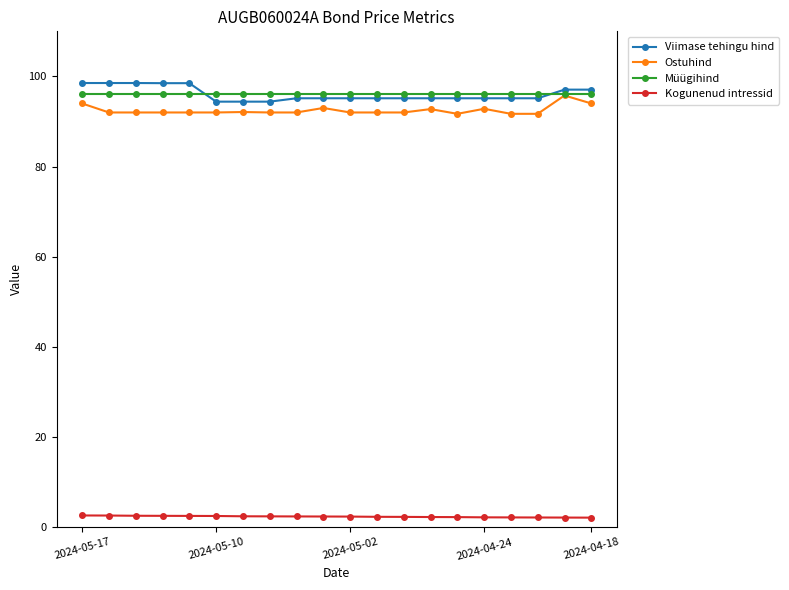

What is the value of the Müügihind point at the 5th from the left?

96.0